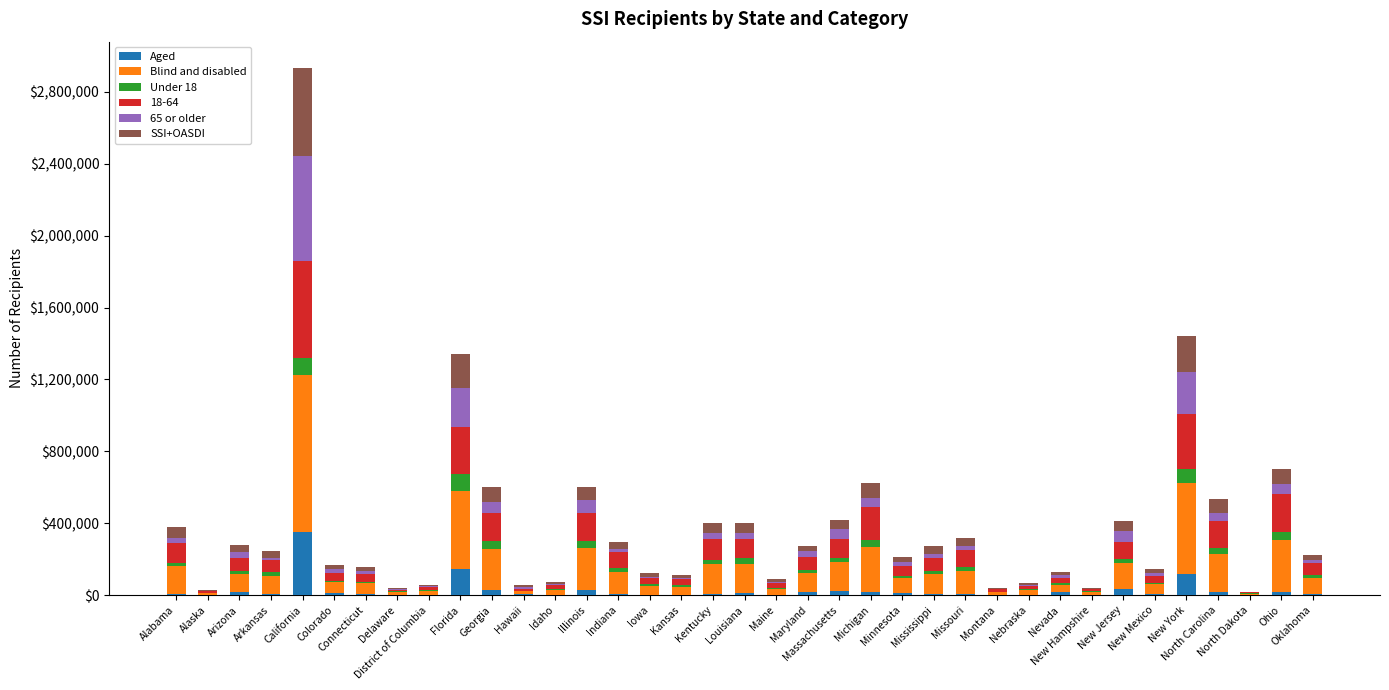

What is the total value across all series at Massachusetts?

420021